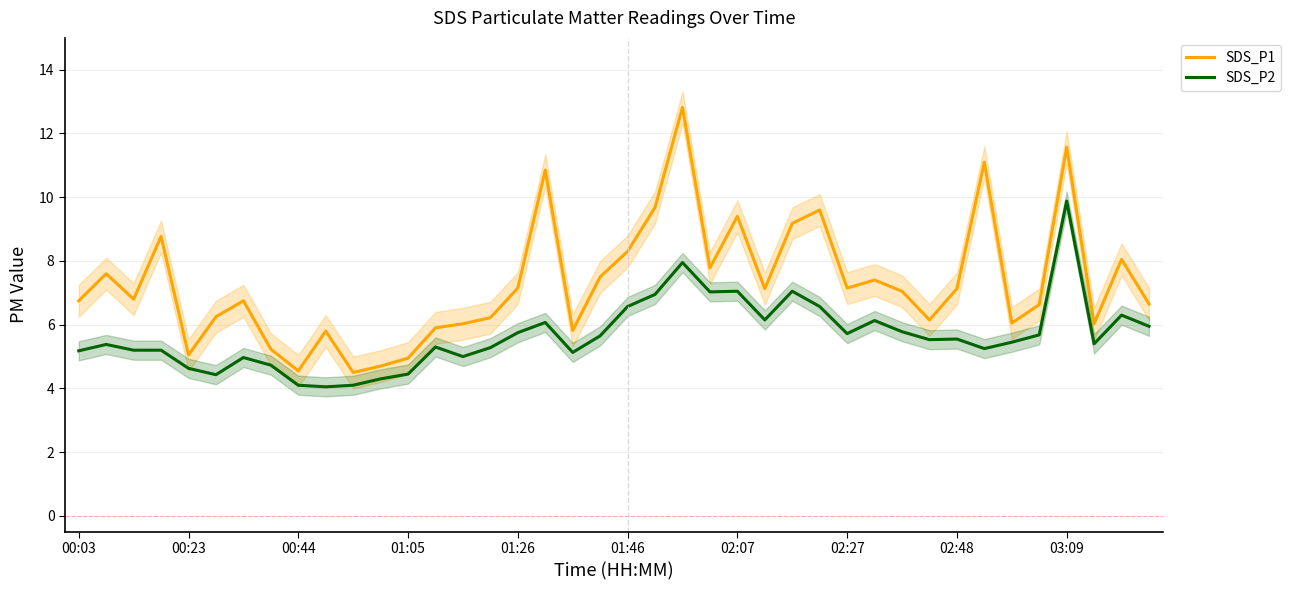

True or false: SDS_P2 and SDS_P1 cross at least once.

False